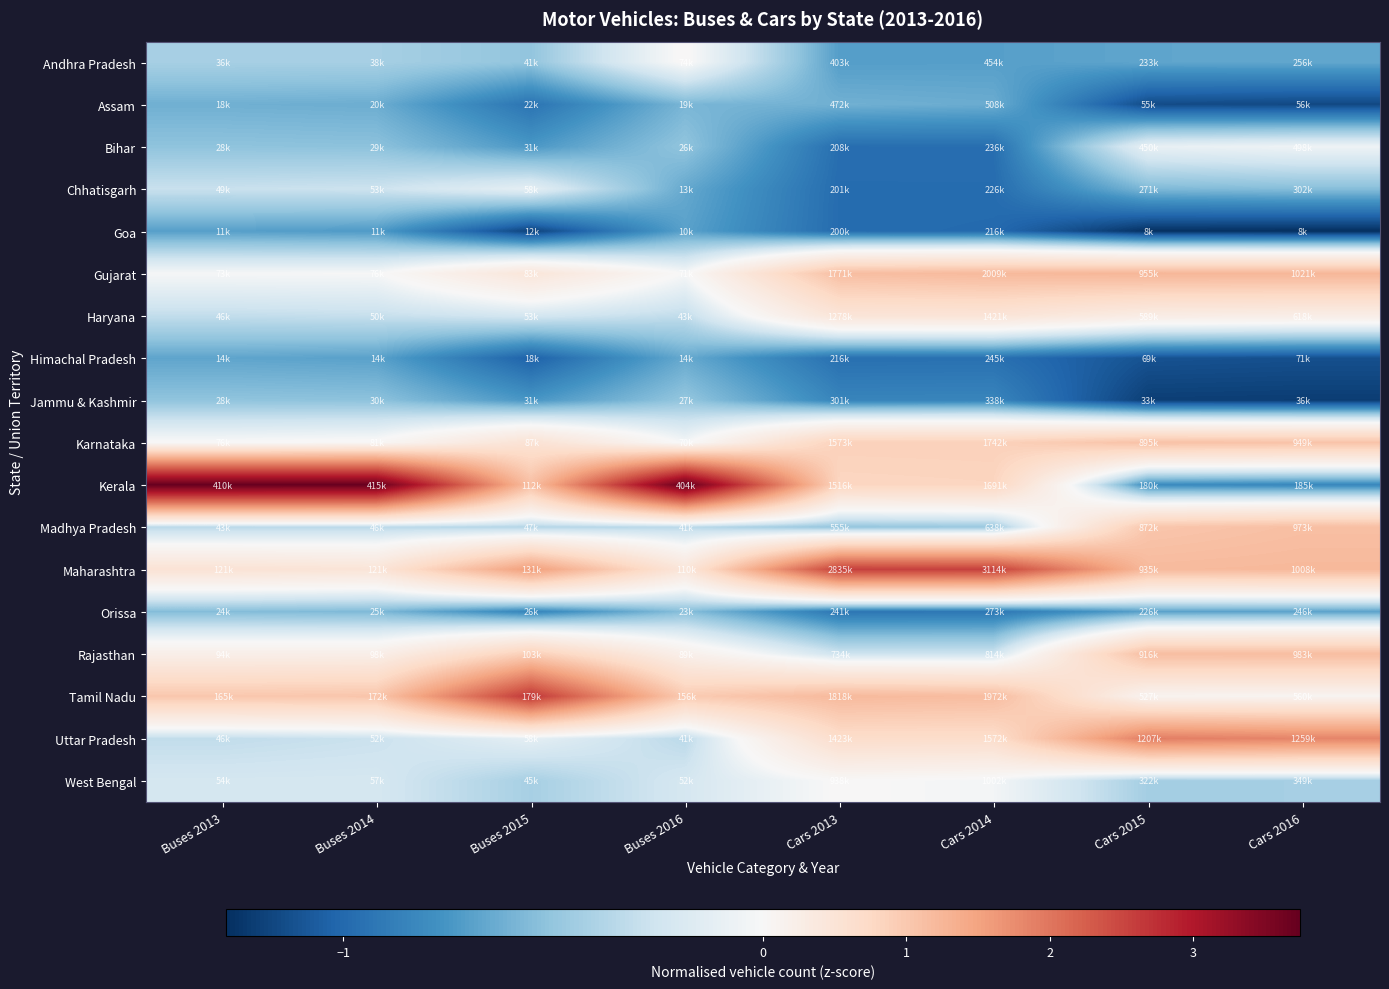

What is the greatest value displayed?

3.7